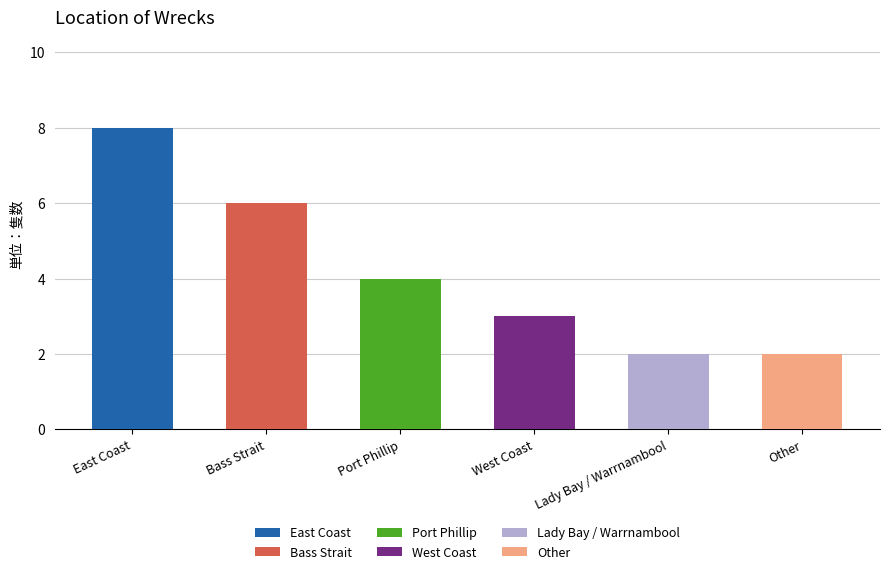

Count the number of categories in the chart.

6